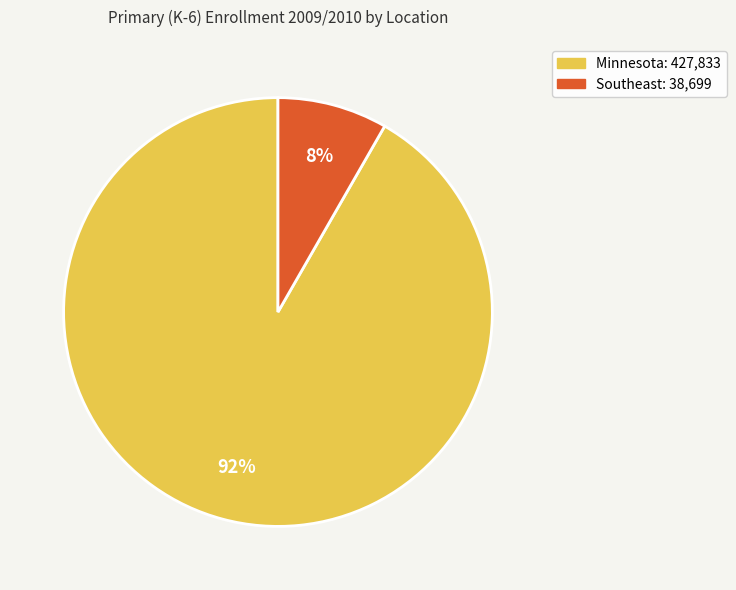

How many slices are in this pie chart?

2